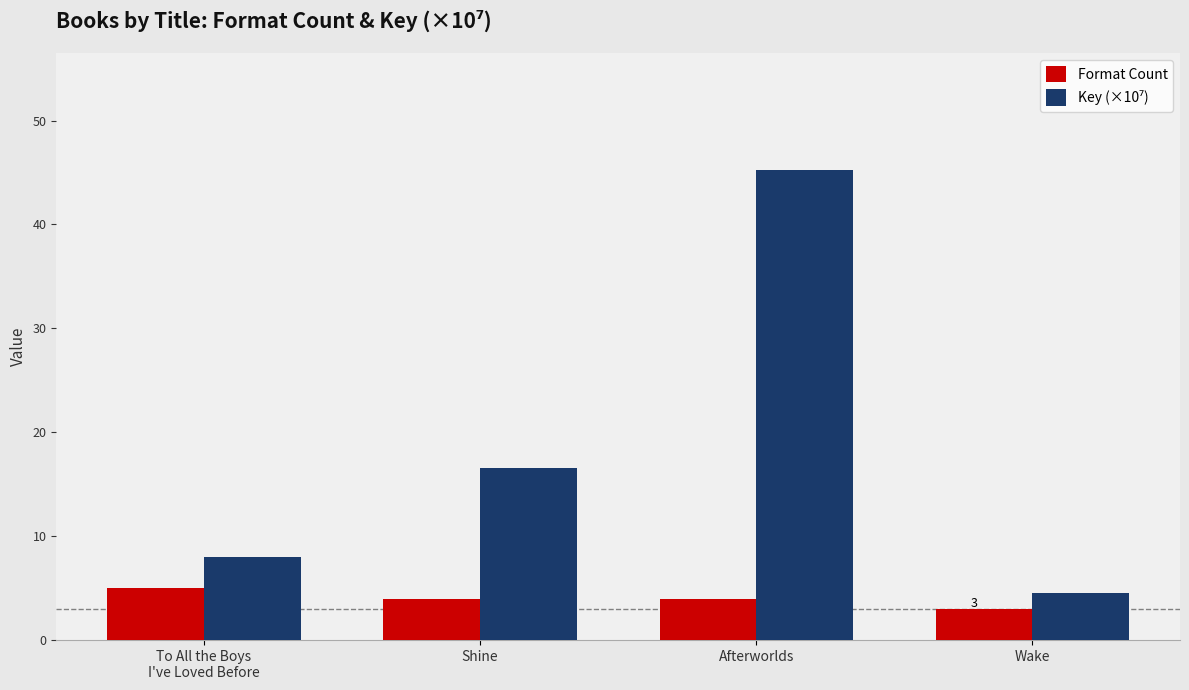

What is the label of the 3rd bar from the left?

Afterworlds